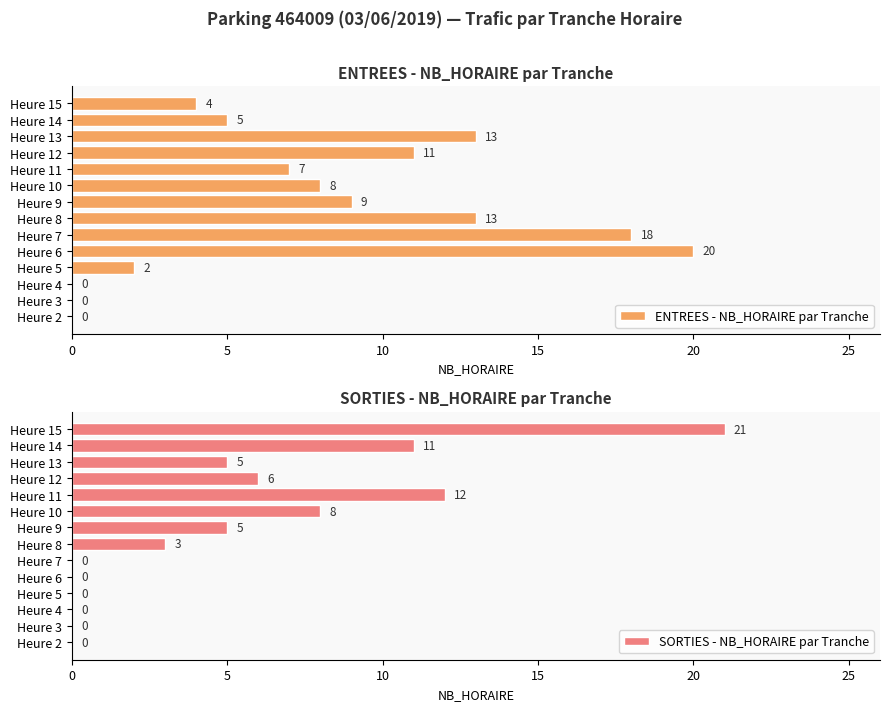

Read the ENTREES - NB_HORAIRE par Tranche value at Heure 13, to the nearest 5.

15